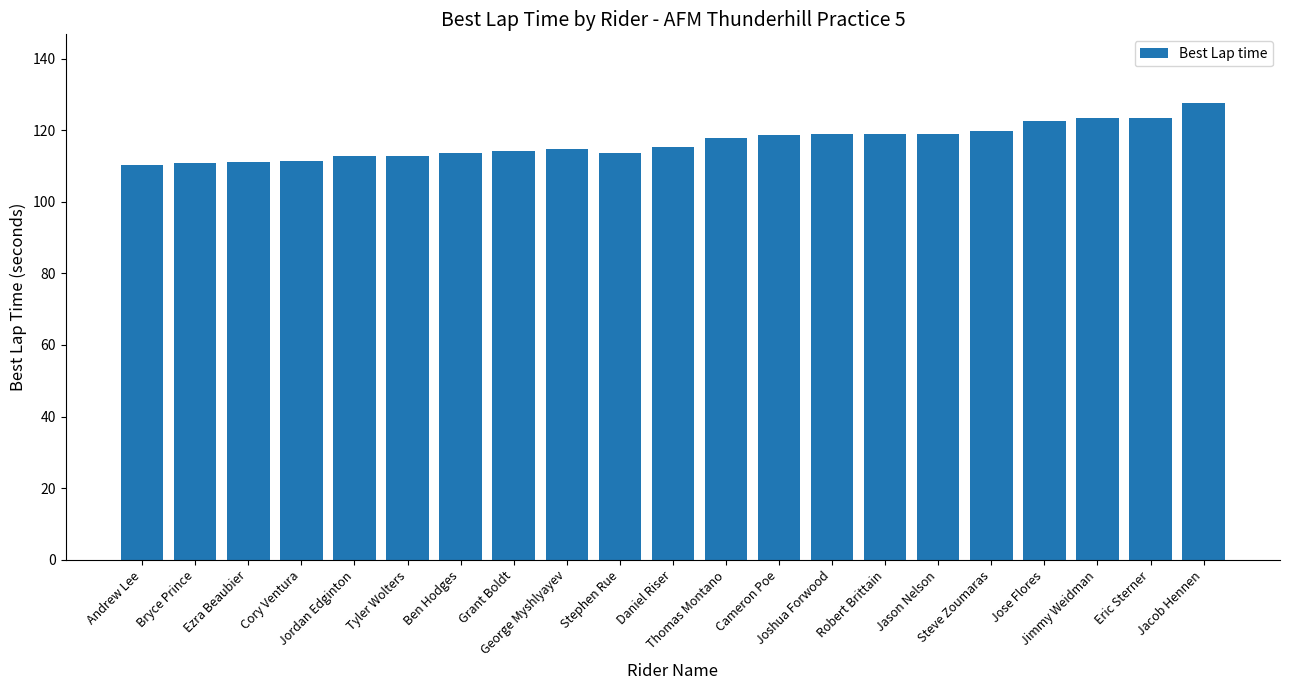

True or false: the data shows 63.6 at Jacob Hennen.

False